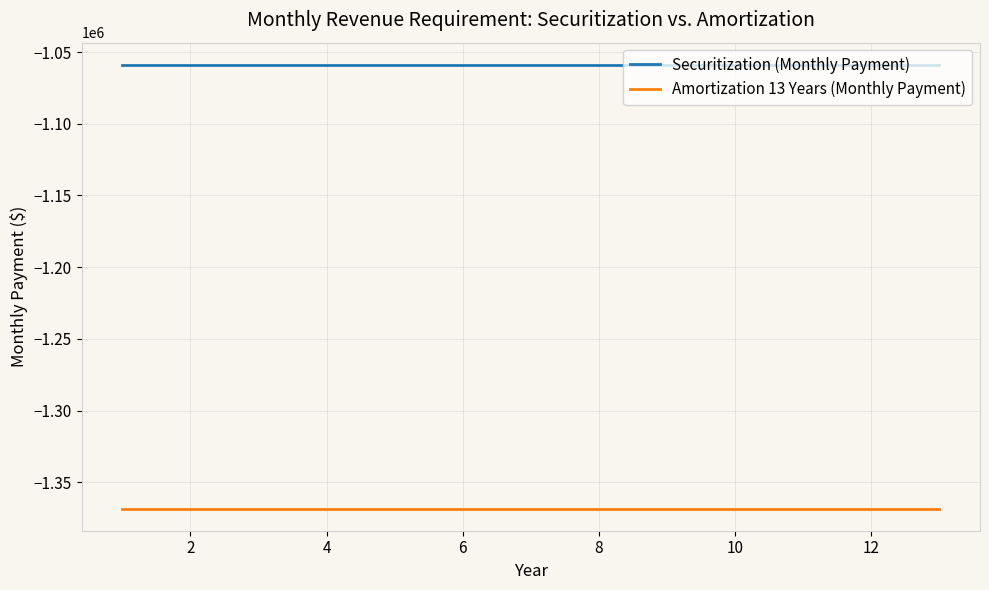

True or false: Amortization 13 Years (Monthly Payment) and Securitization (Monthly Payment) cross at least once.

False